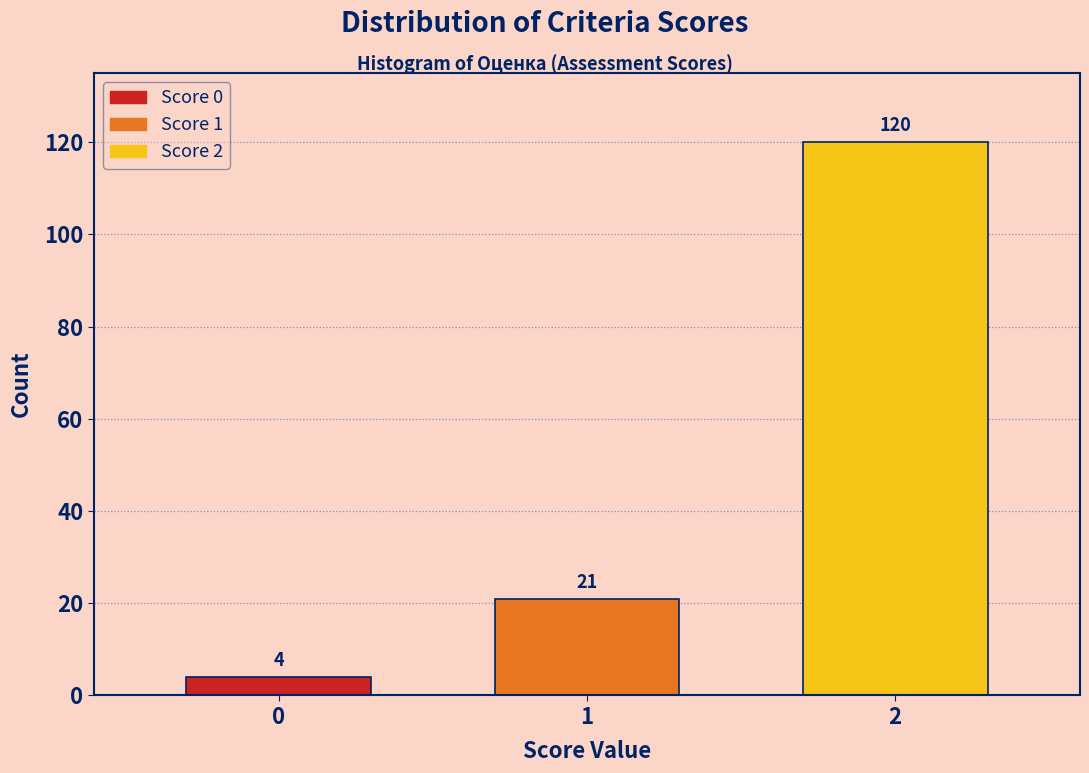

Reading left to right, extract all data points from this chart.

0=4	1=21	2=120